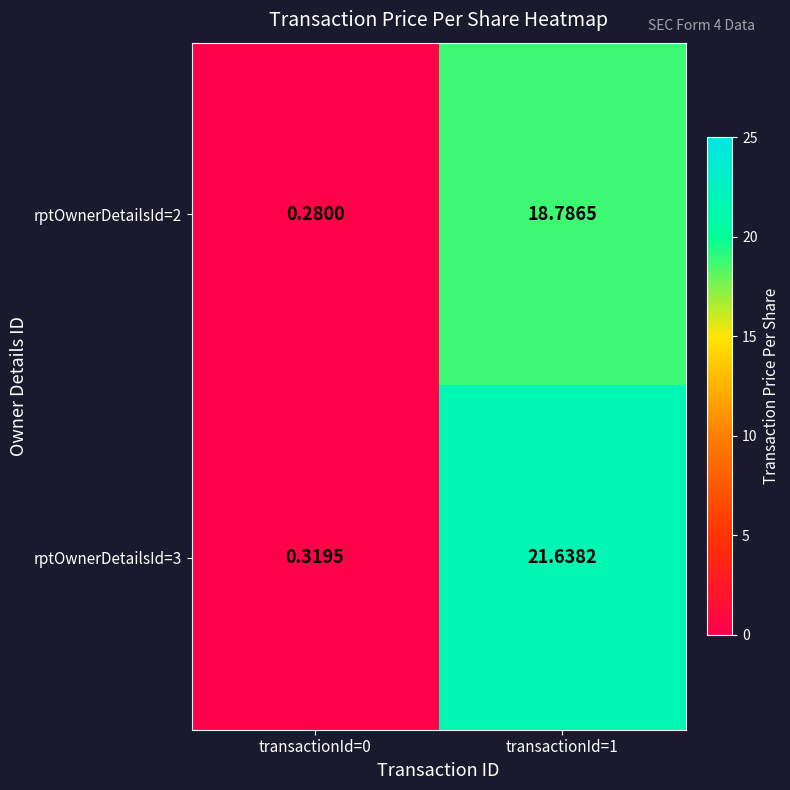

Is the value of rptOwnerDetailsId=3 at transactionId=1 greater than the value of rptOwnerDetailsId=2 at transactionId=1?

Yes